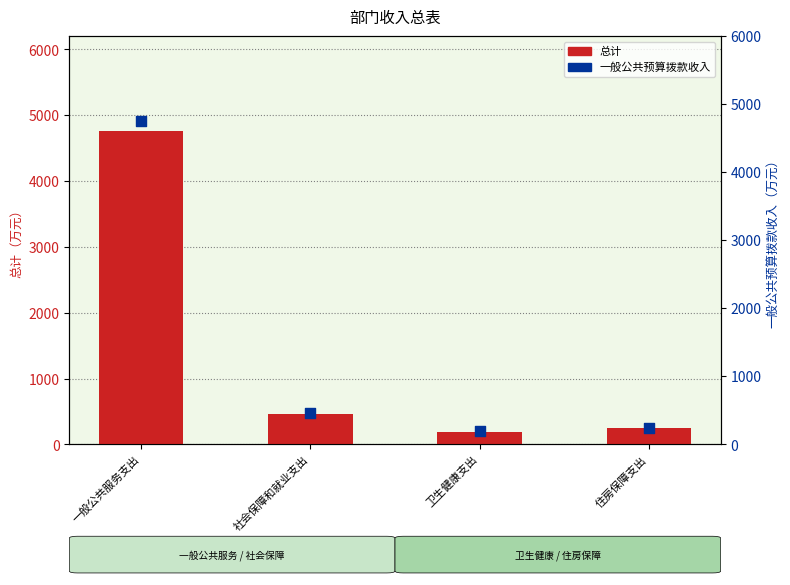

At how many categories does at least one series exceed 4696?

1